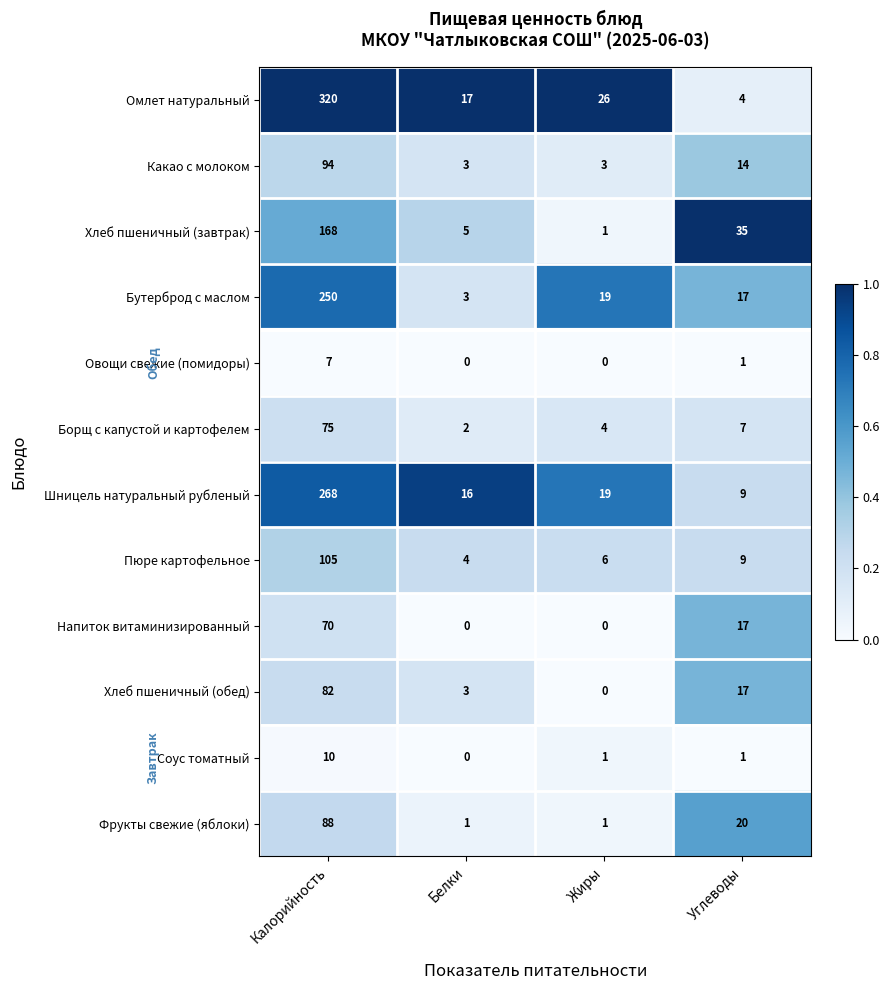

The value of Омлет натуральный at Белки is 17. True or false?

True